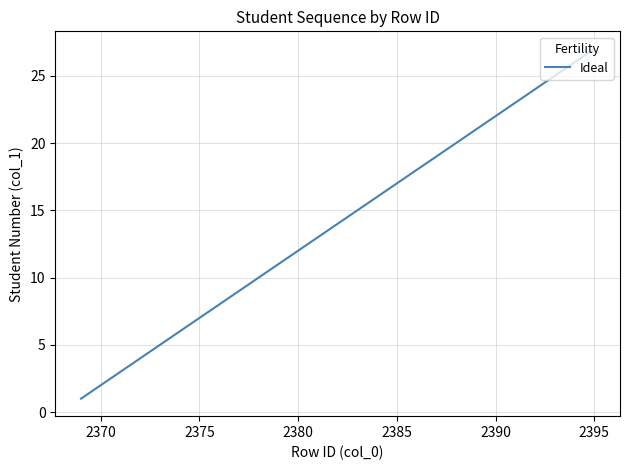

What is the difference between the maximum and minimum values?

26